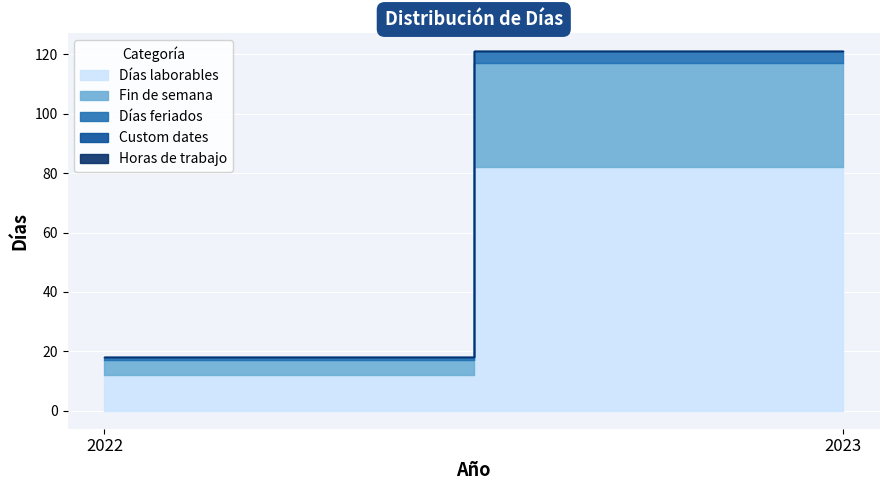

Which series has the largest total across all categories?

Días laborables